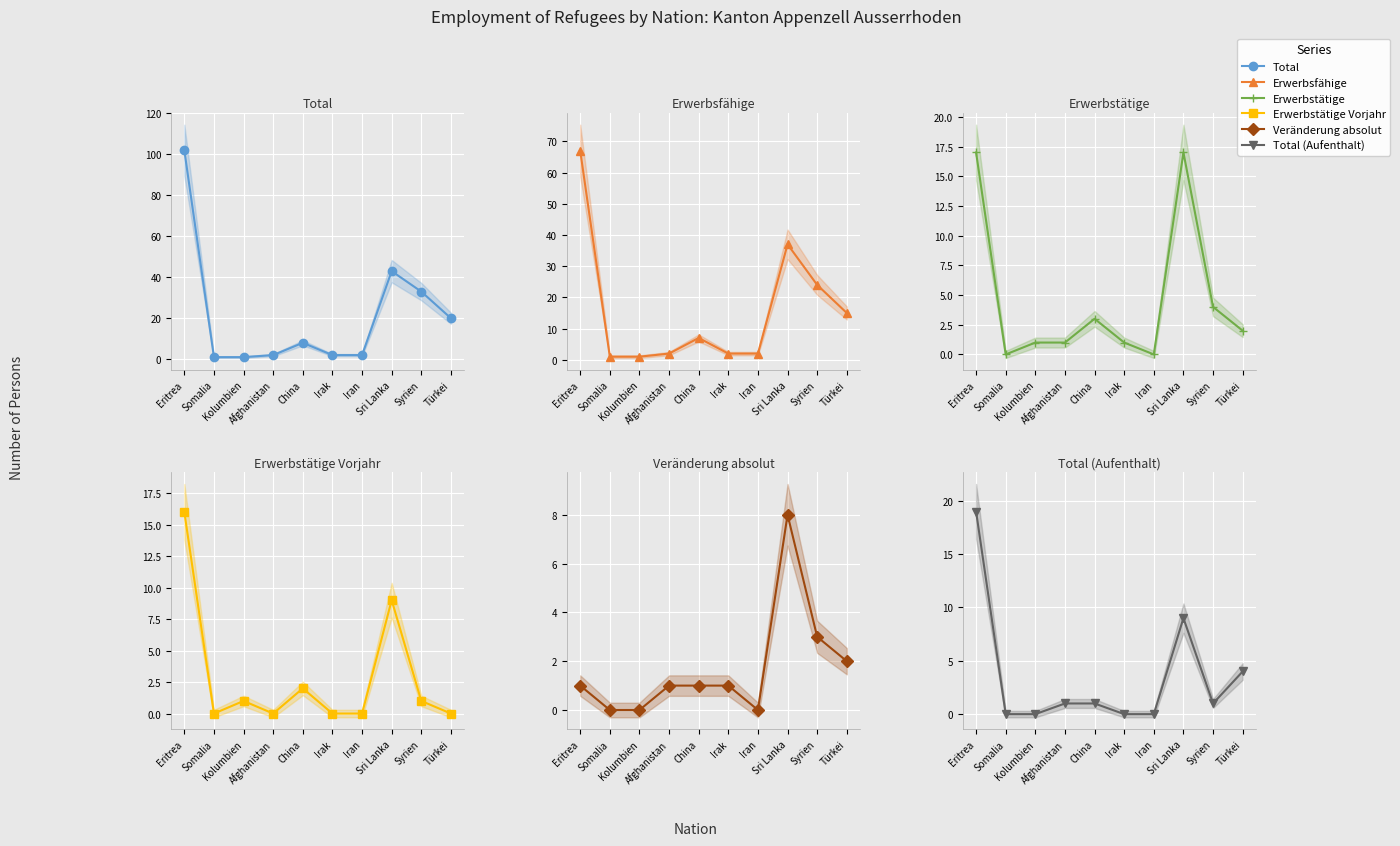

True or false: Erwerbstätige has more than 1 interior local peaks.

True